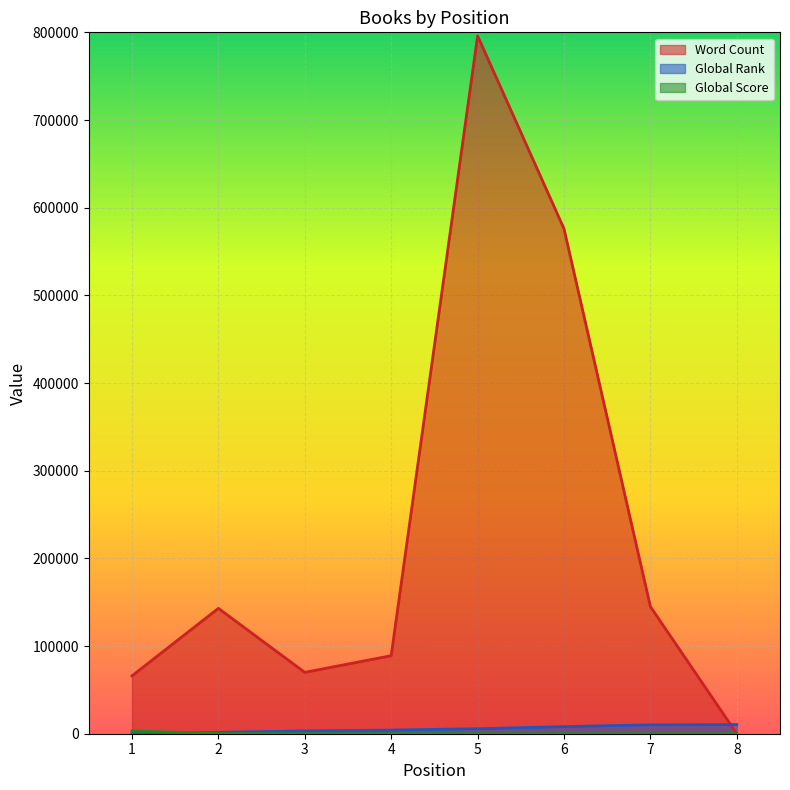

True or false: Global Score and Global Rank cross at least once.

True